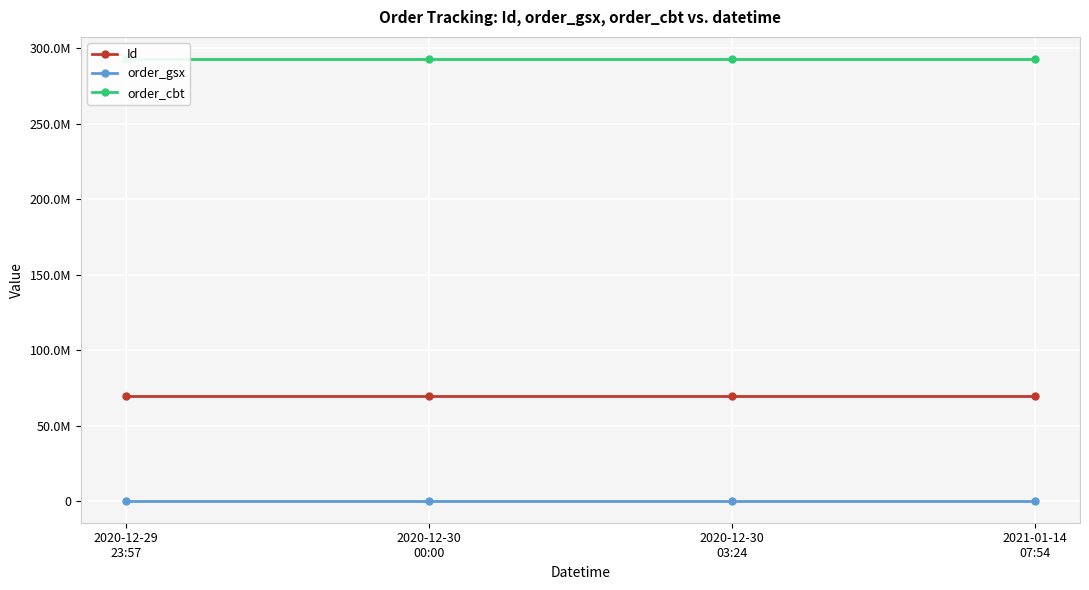

What is the minimum value shown in the chart?

498213